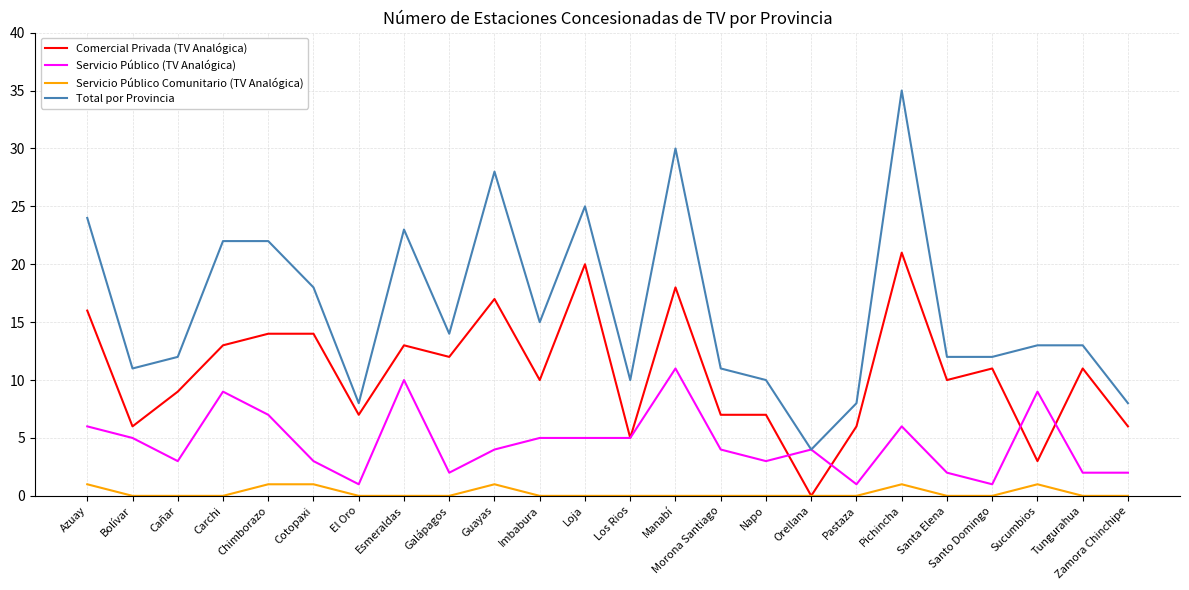

True or false: Total por Provincia and Comercial Privada (TV Analógica) intersect in this chart.

False